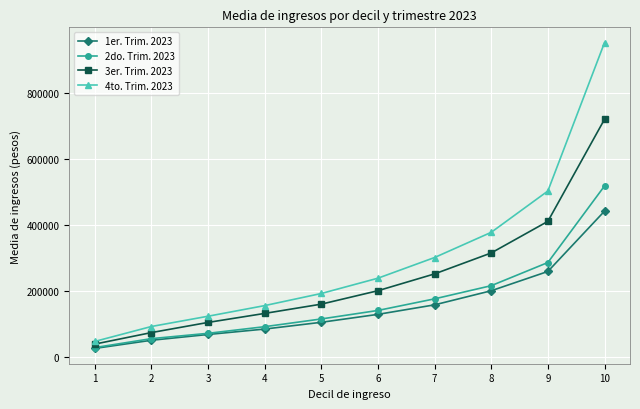

What is the highest value of the 3er. Trim. 2023 series?

719070.0